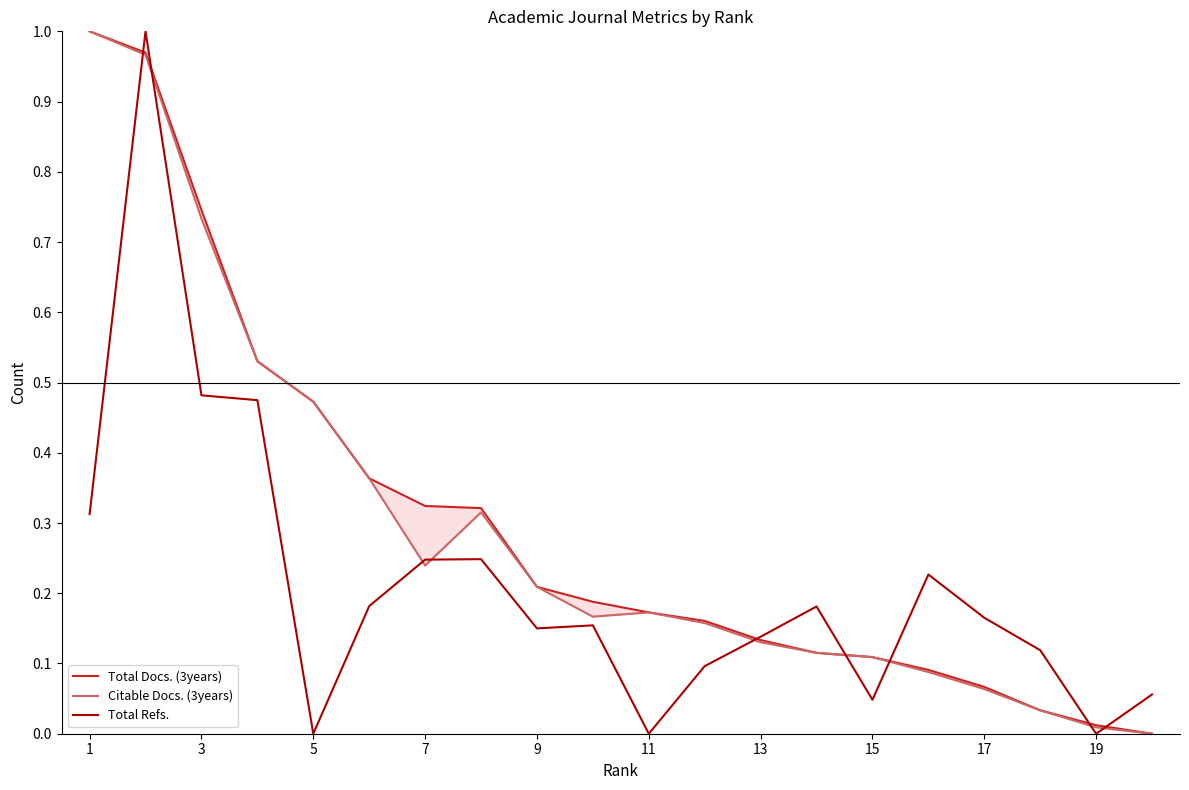

At how many categories does at least one series exceed 0?

20